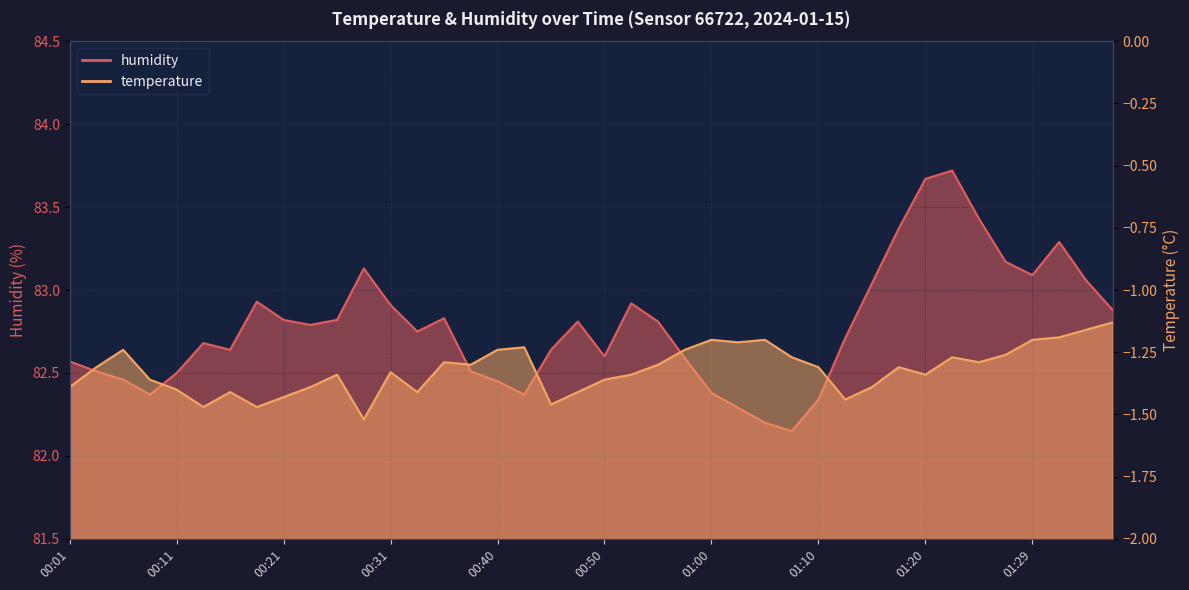

What are all the series names shown in the legend?

humidity, temperature